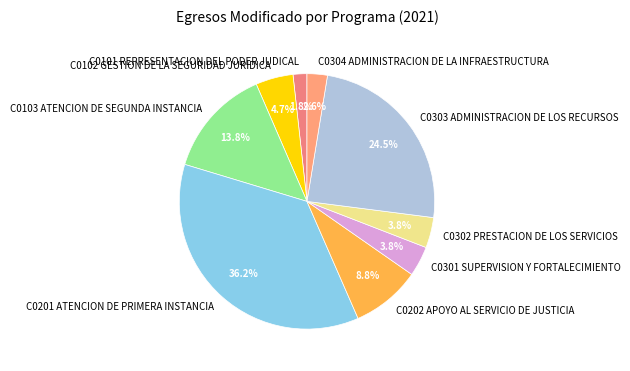

Does any single category account for the majority?

No